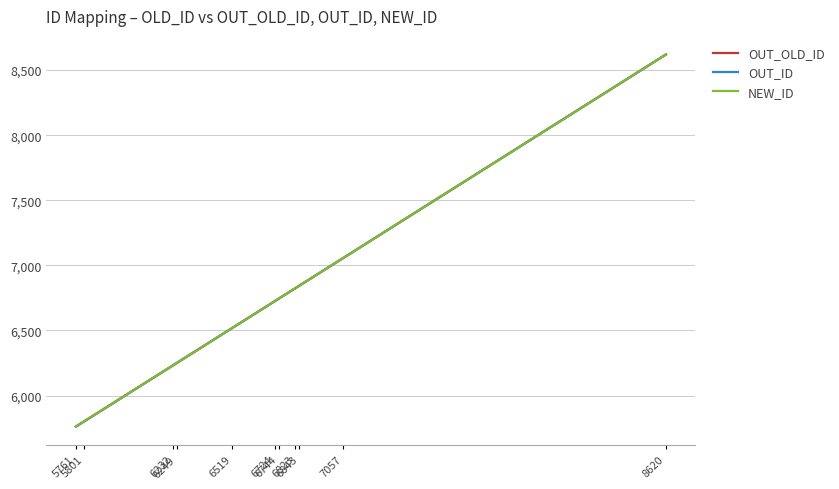

What is the value of the OUT_OLD_ID point at the 8th from the left?

6823